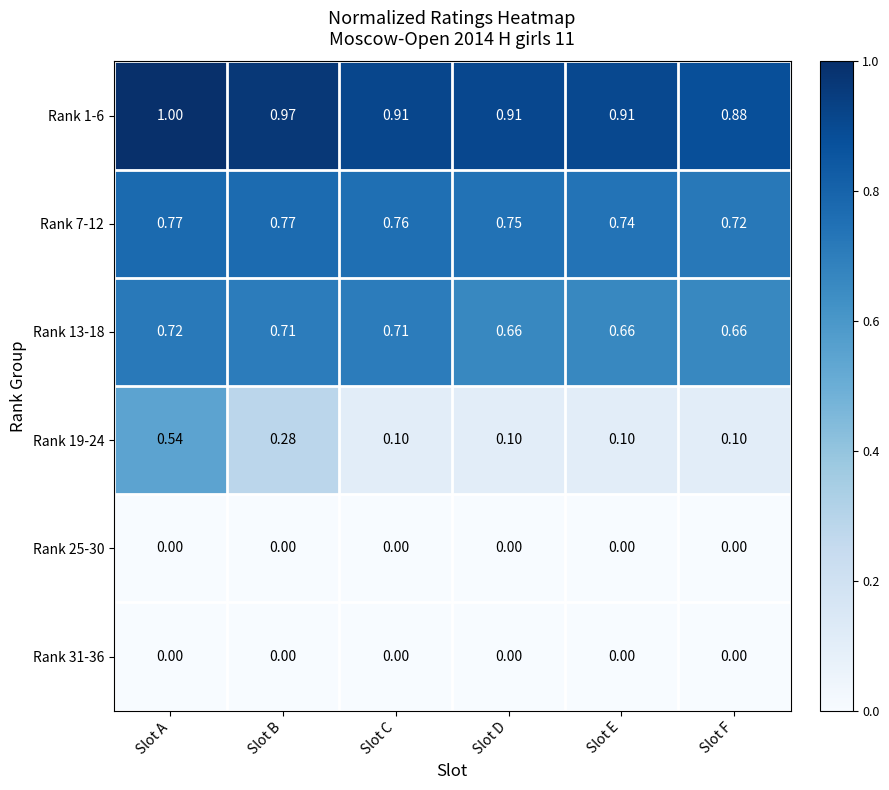

Is the value of Rank 1-6 at Slot C greater than the value of Rank 13-18 at Slot C?

Yes